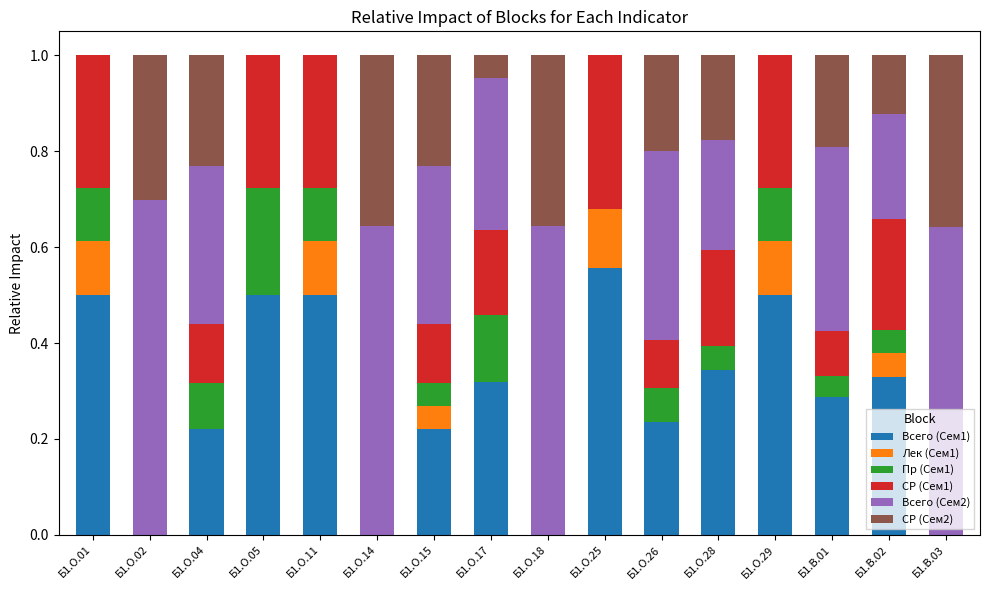

The Всего (Сем1) series shows 0.0 at Б1.О.14. True or false?

True